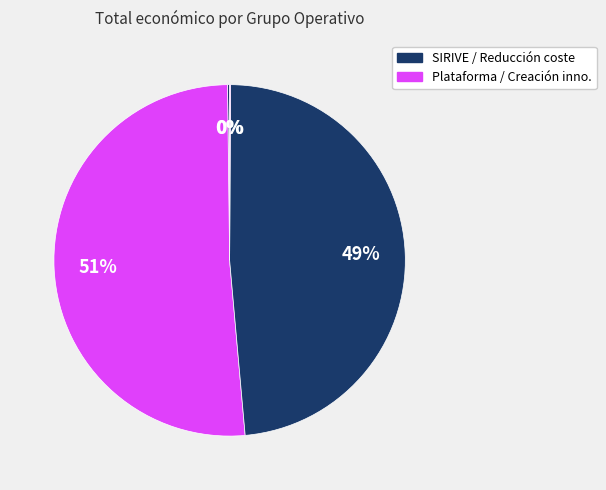

How many segments does this pie chart have?

4